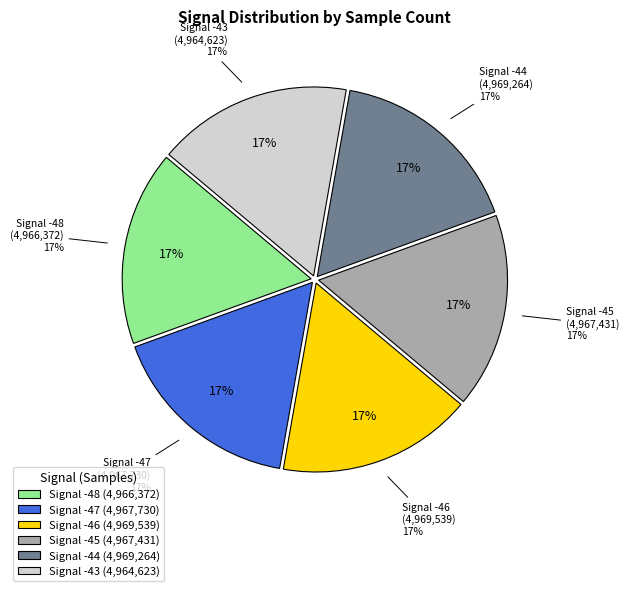

Does -44 represent more than half of the total?

No